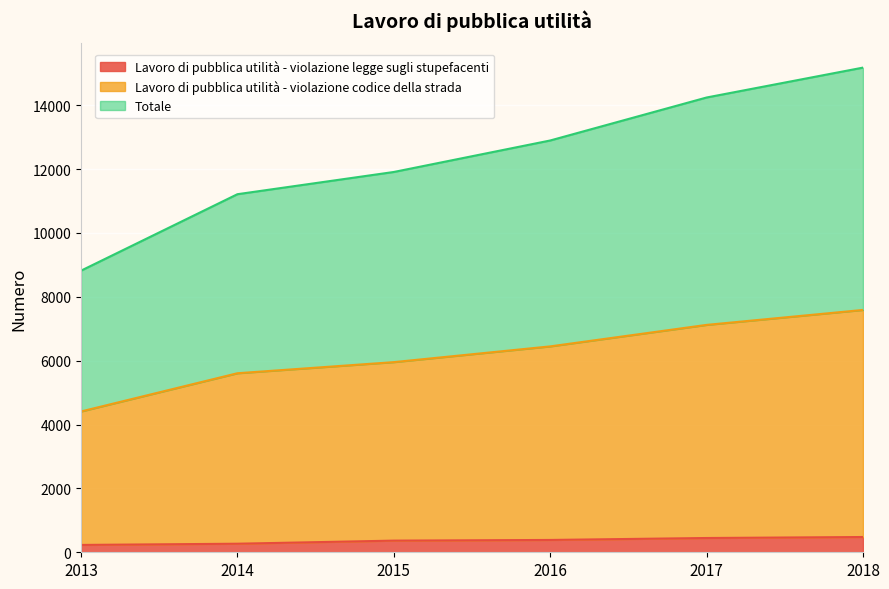

List the series in order of their peak value, lowest first.

Lavoro di pubblica utilità - violazione legge sugli stupefacenti, Lavoro di pubblica utilità - violazione codice della strada, Totale